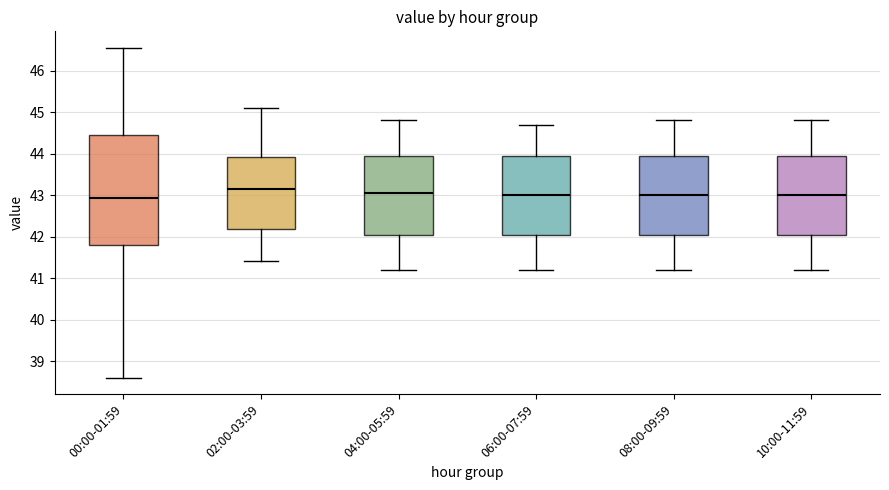

Reading left to right, transcribe this box plot: for each box, give where its median line is, the range the box spans, and where its two whiskers end, as read against the y-axis. The values are not printed on the chart, so give them approximately, as read against the axis.

00:00-01:59: median 42.9, box 41.8 to 44.5, whiskers 38.6 to 46.6
02:00-03:59: median 43.2, box 42.2 to 43.9, whiskers 41.4 to 45.1
04:00-05:59: median 43.1, box 42.1 to 44.0, whiskers 41.2 to 44.8
06:00-07:59: median 43.0, box 42.1 to 44.0, whiskers 41.2 to 44.7
08:00-09:59: median 43.0, box 42.1 to 44.0, whiskers 41.2 to 44.8
10:00-11:59: median 43.0, box 42.1 to 44.0, whiskers 41.2 to 44.8